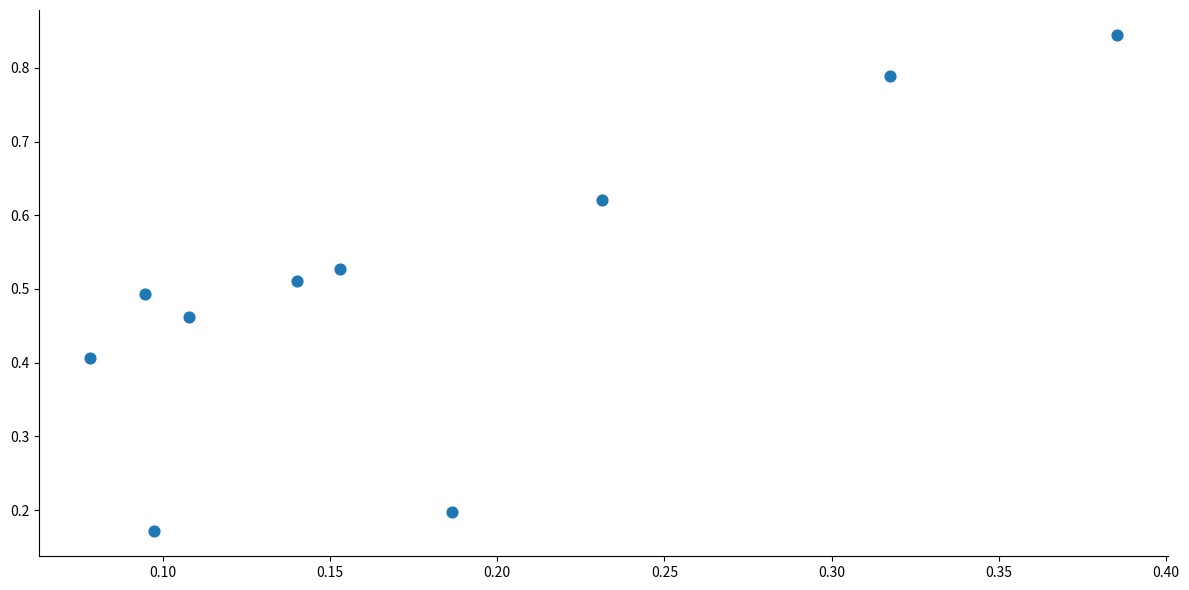

What is the range of X values (max minus min)?

0.3